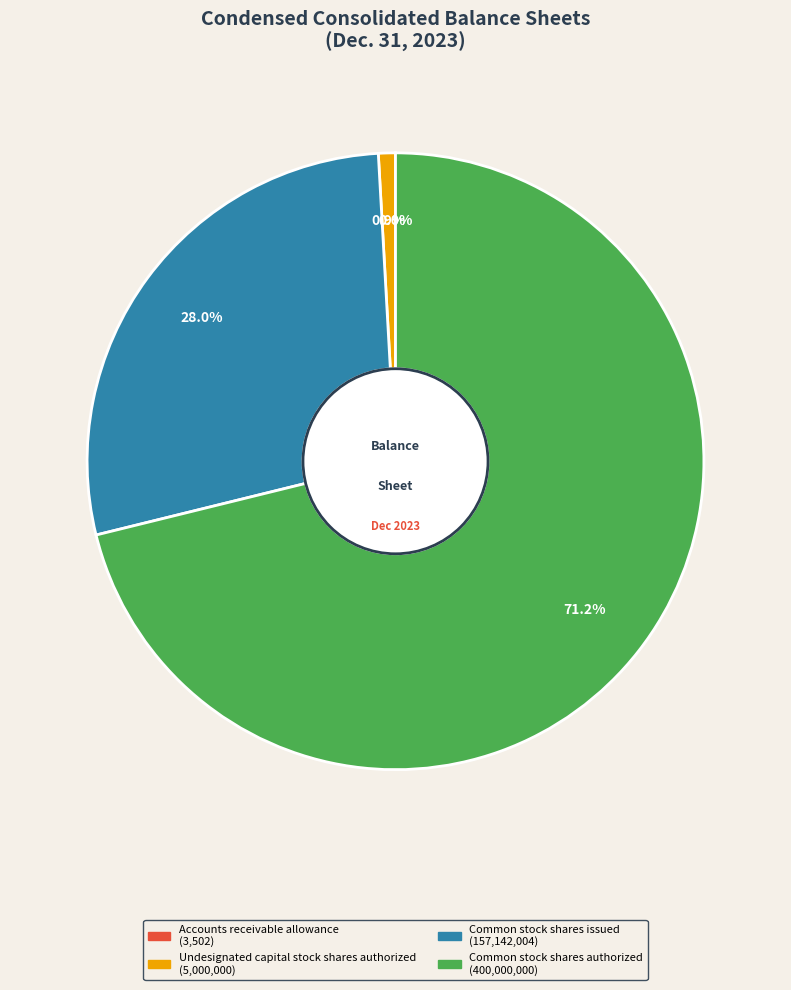

To the nearest percent, what portion does Common stock shares issued represent?

28%